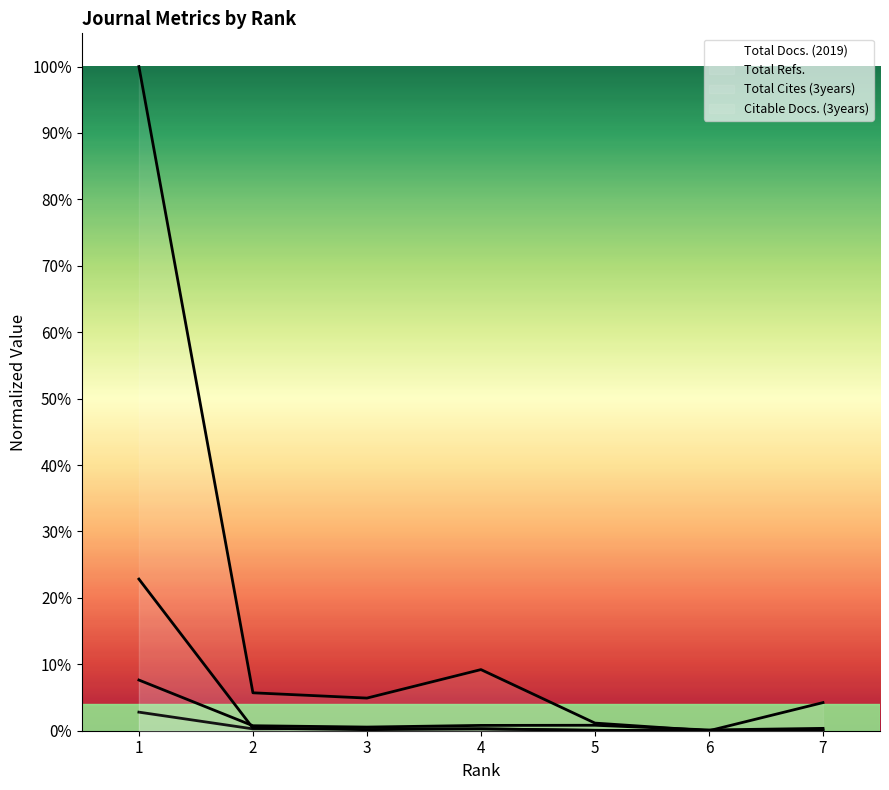

Is the value of Total Docs. (2019) at 1 greater than the value of Citable Docs. (3years) at 6?

Yes